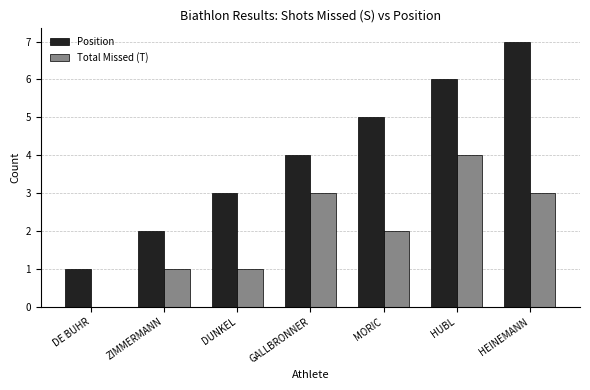

Are the bars horizontal?

No